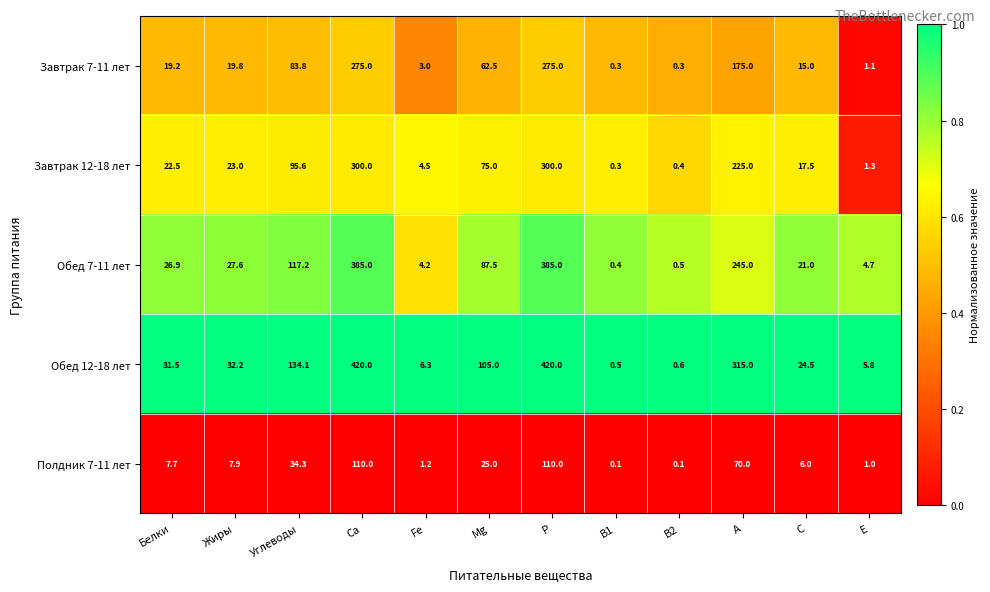

Which series has the widest spread of values?

Обед 12-18 лет